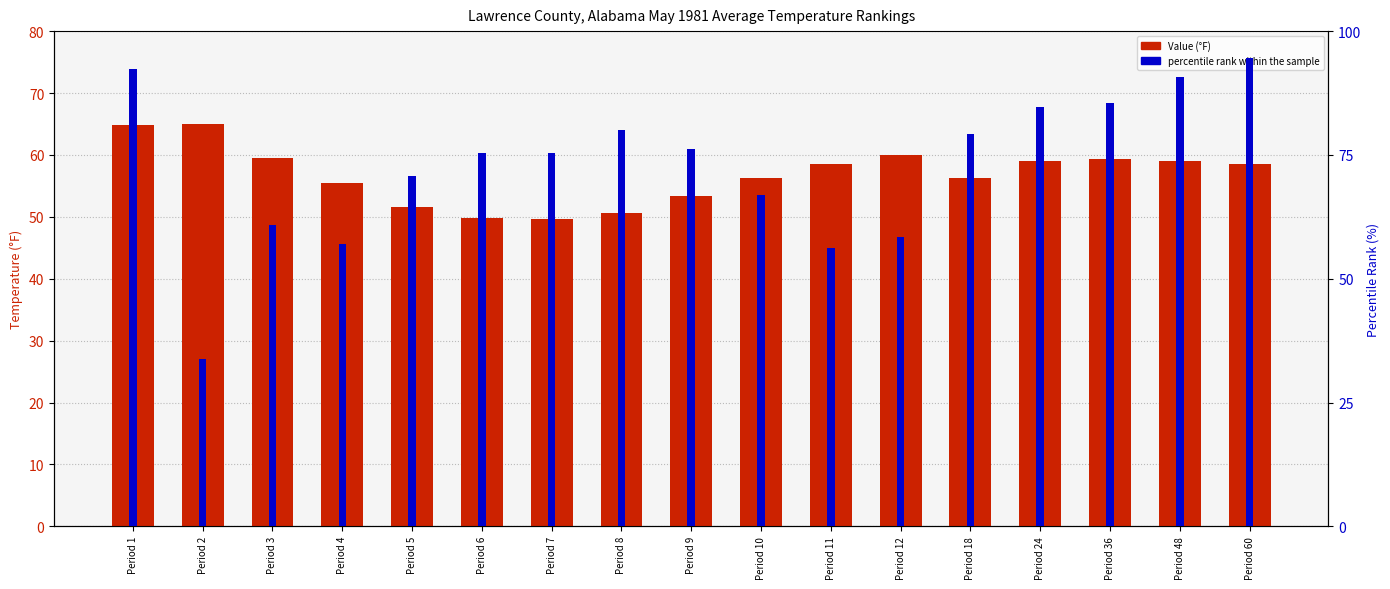

Reading left to right, extract all data points from this chart.

Value (°F): 64.8	65.0	59.5	55.5	51.6	49.8	49.7	50.7	53.4	56.2	58.6	60.0	56.3	59.1	59.3	59.0	58.6
percentile rank within the sample: 92.3	33.8	60.8	56.9	70.8	75.4	75.4	80.0	76.2	66.9	56.2	58.5	79.2	84.6	85.4	90.8	94.6